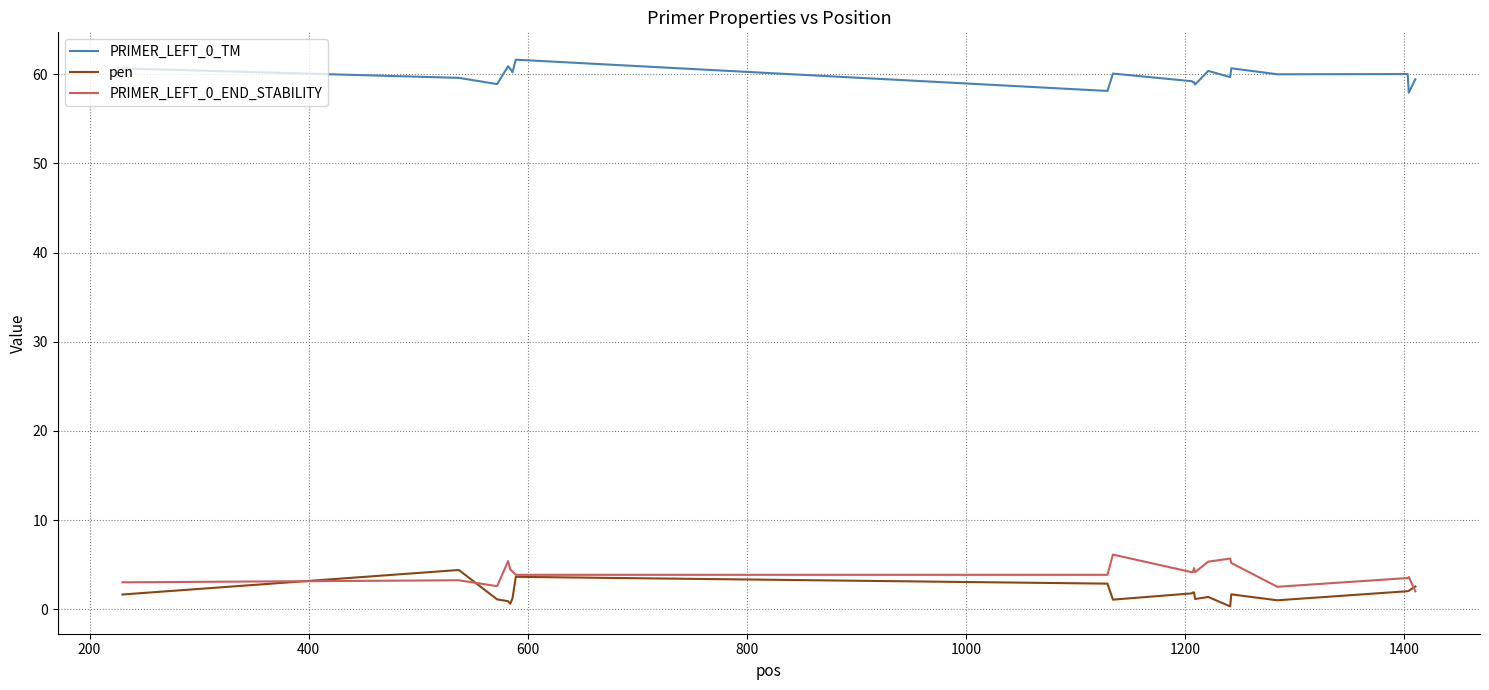

True or false: PRIMER_LEFT_0_TM and pen intersect in this chart.

False